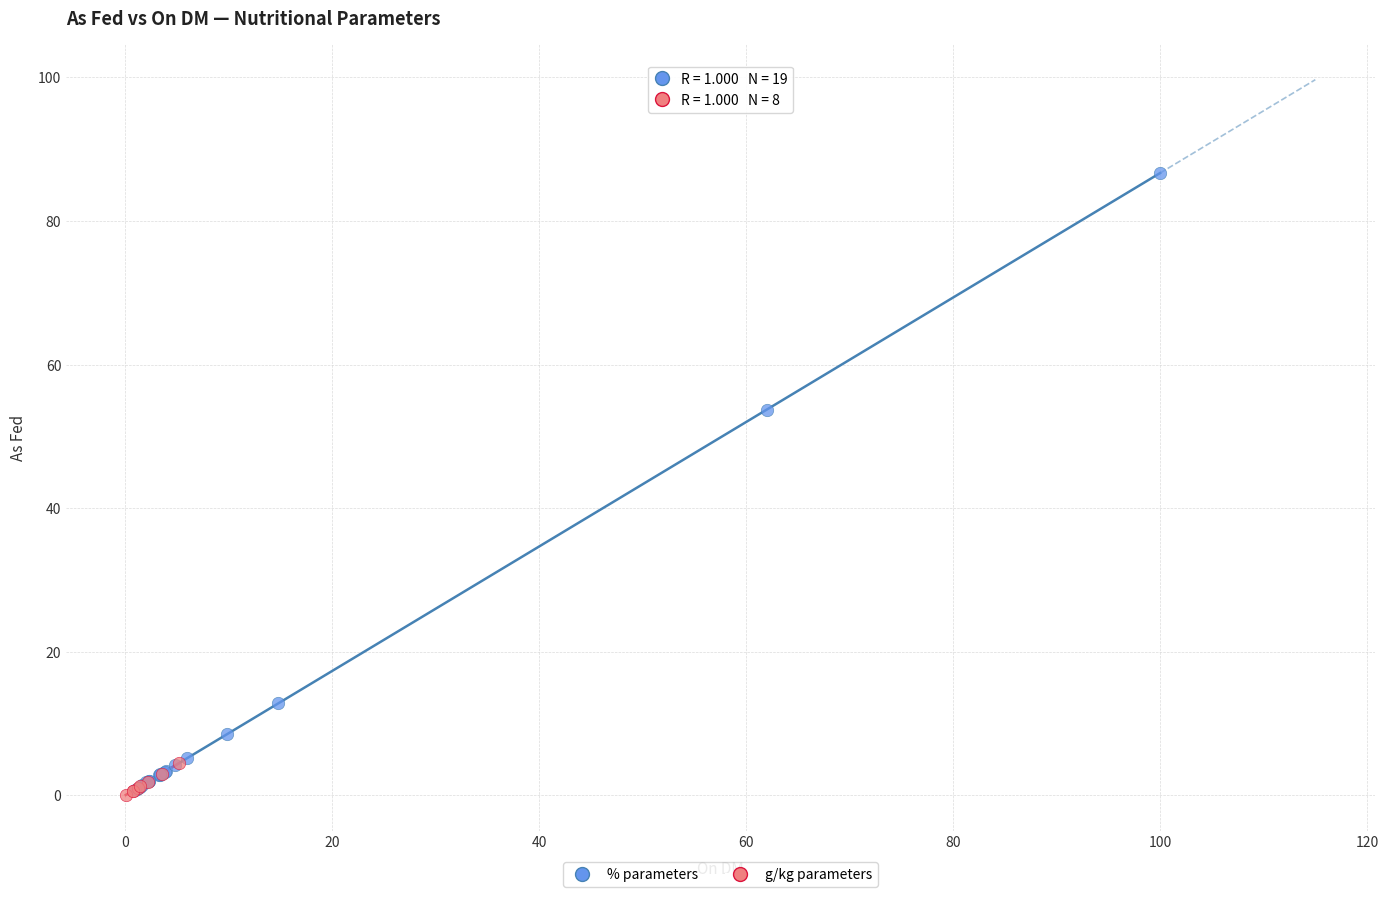

Which series contains the highest Y value?

% parameters